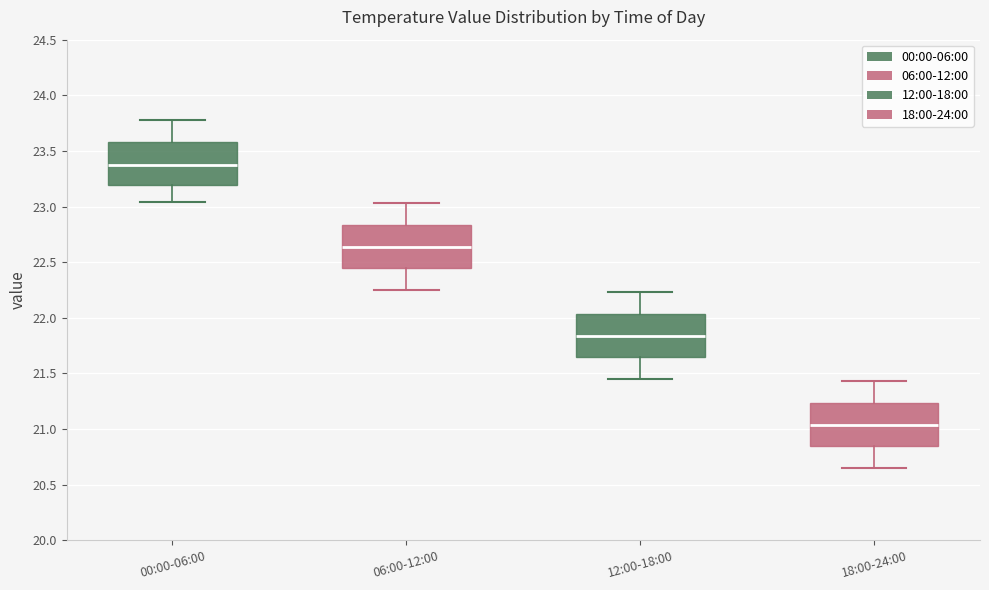

Which box has the highest median line?

00:00-06:00